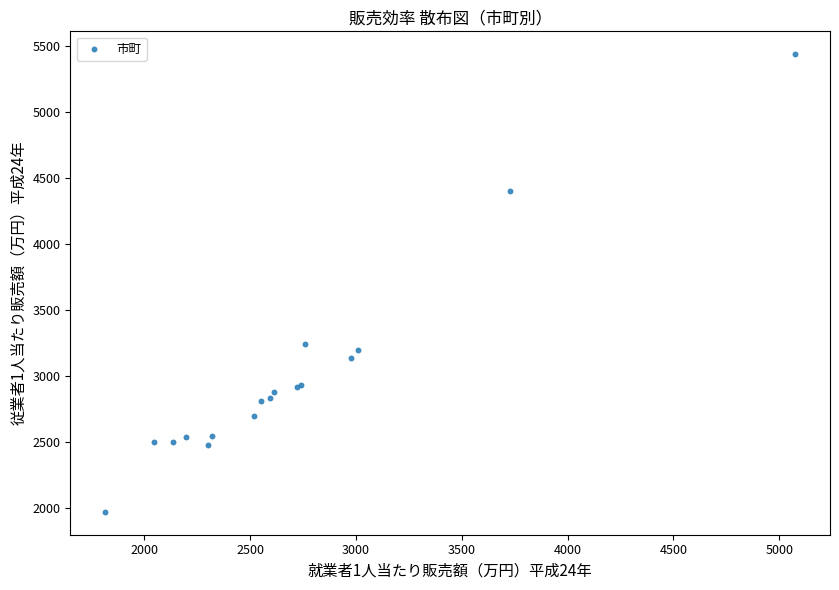

What Y value in the scatter plot is closest to 3702?

3238